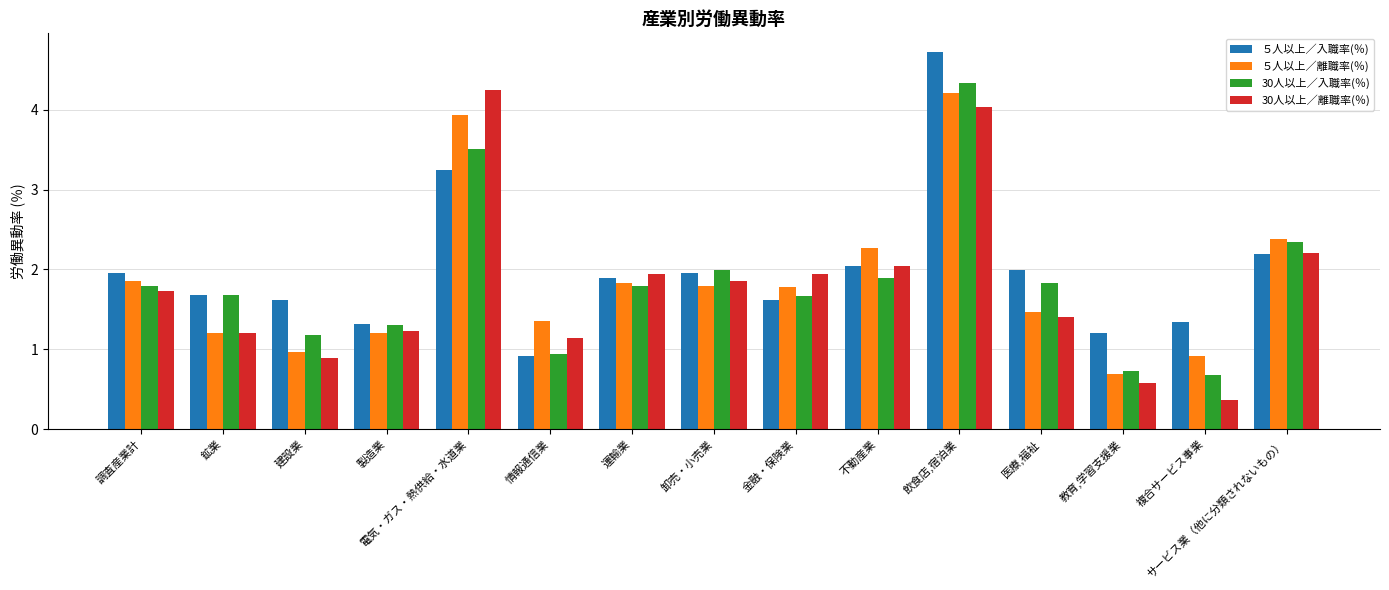

List the series in order of their peak value, lowest first.

５人以上／離職率(％), 30人以上／離職率(％), 30人以上／入職率(％), ５人以上／入職率(％)